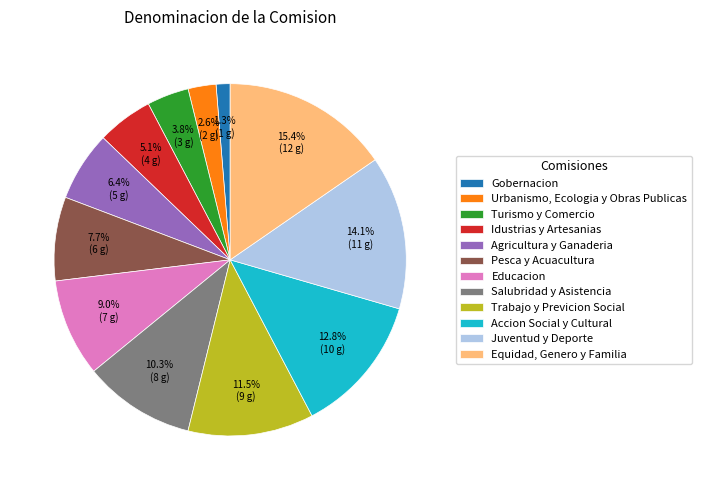

How many segments does this pie chart have?

12